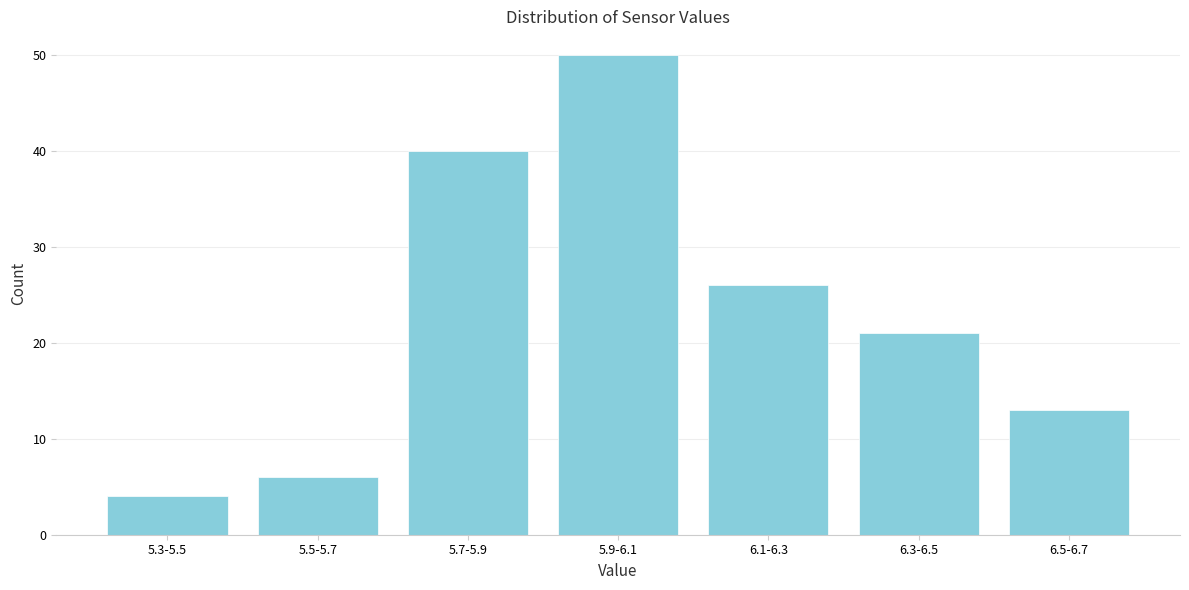

Reading left to right, list all the values displayed in this chart.

4	6	40	50	26	21	13